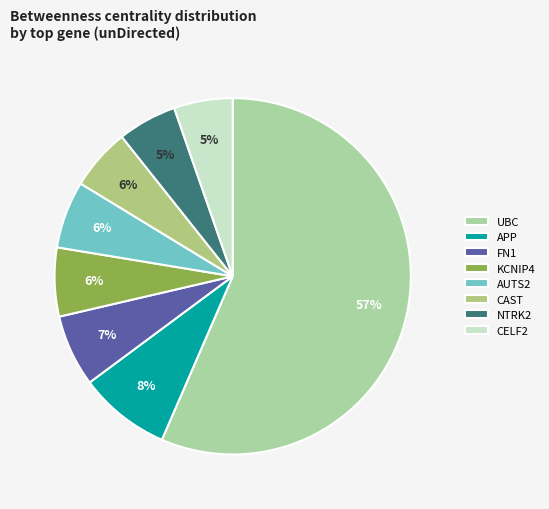

Count the number of slices in the pie.

8